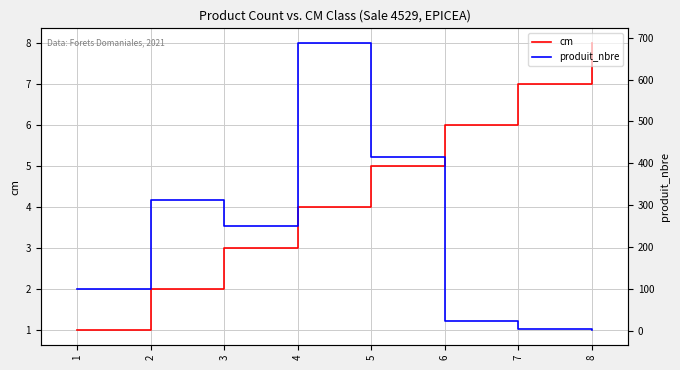

Which label corresponds to the smallest value in the chart?

1